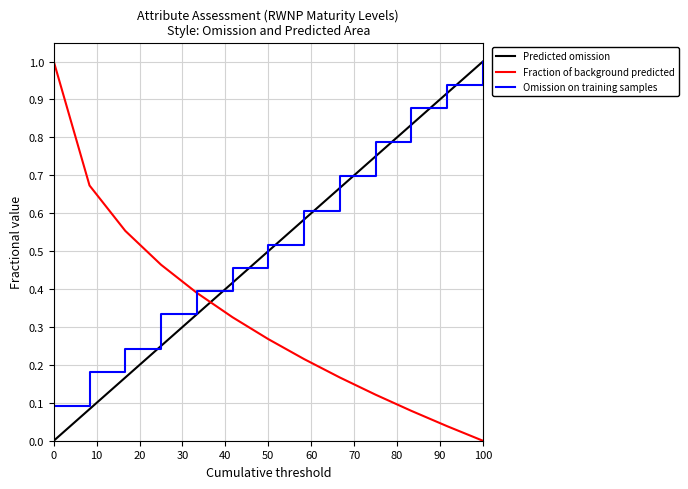

The value of Omission on training samples at 50 is 0.7. True or false?

False